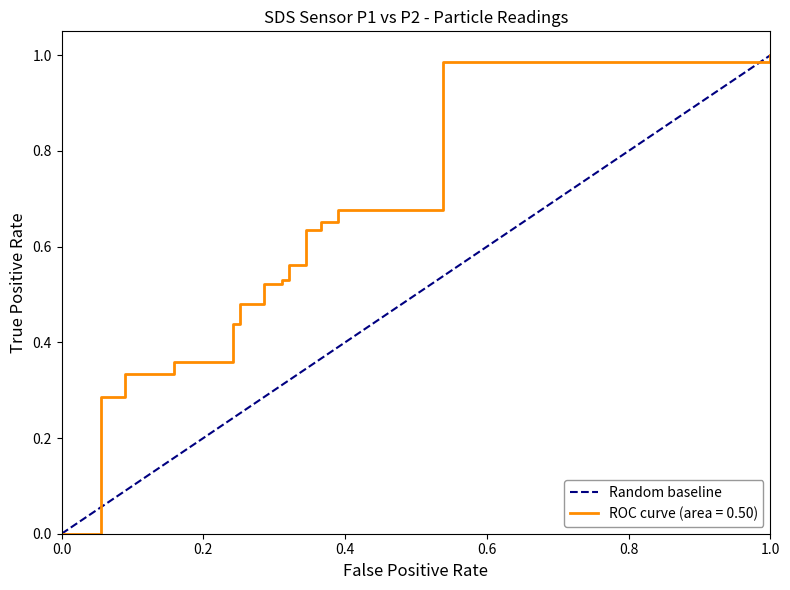

Reading left to right, what are all the values shown in this chart?

0	1